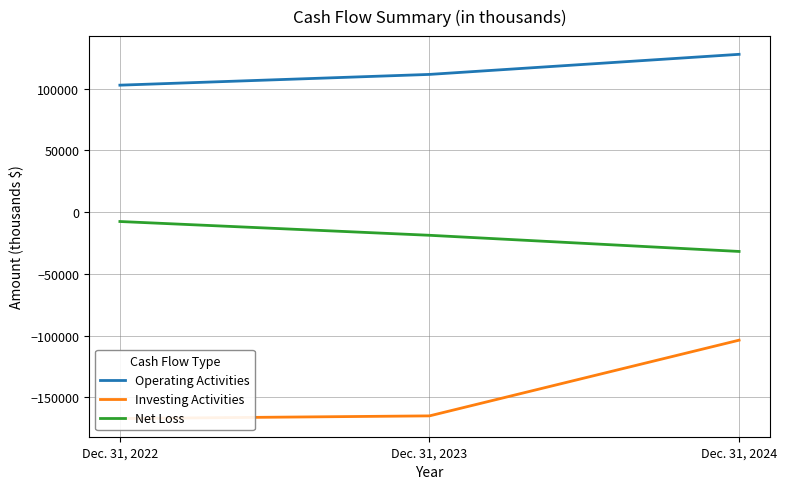

How many categories are shown in the chart?

3